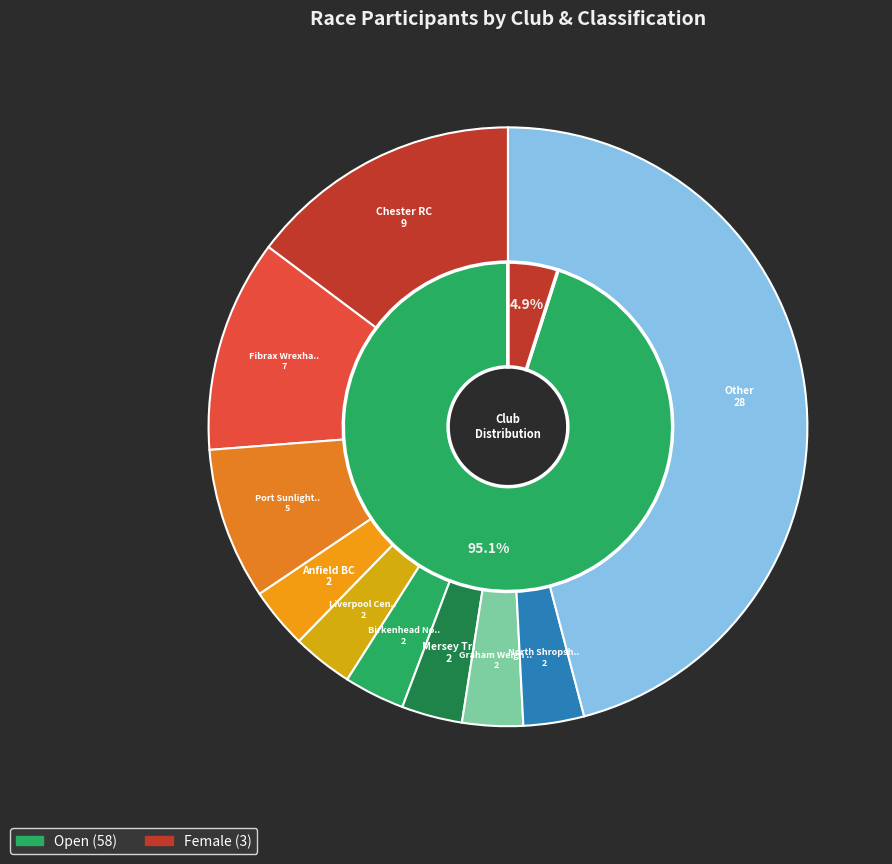

Combined, do Chester RC and Anfield BC account for over 50%?

No